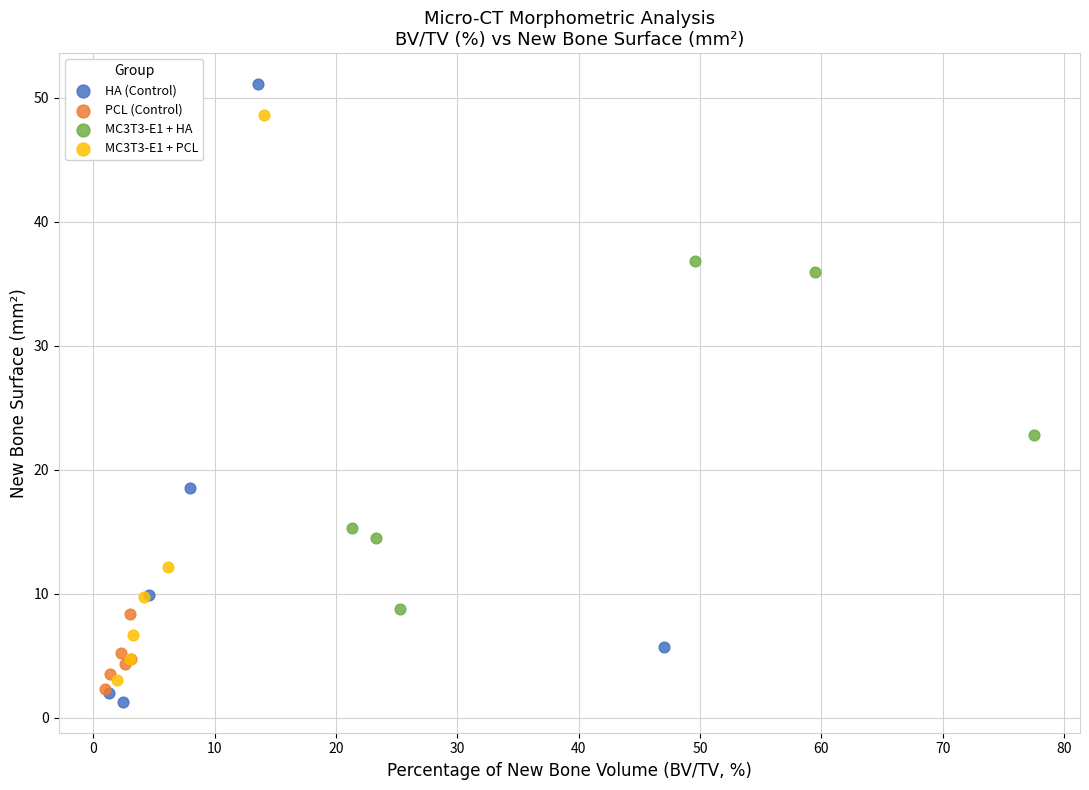

Which series has the largest Y range (max minus min)?

HA (Control)